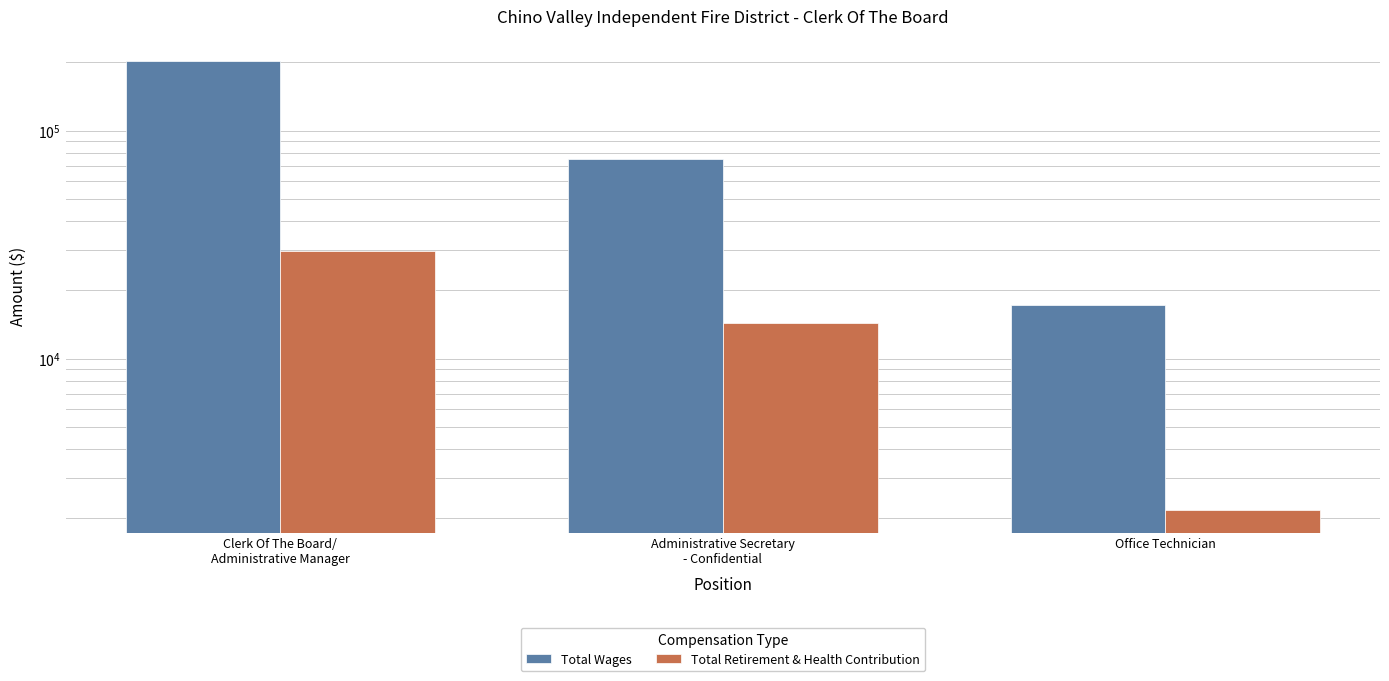

What is the maximum value shown in the chart?

201937